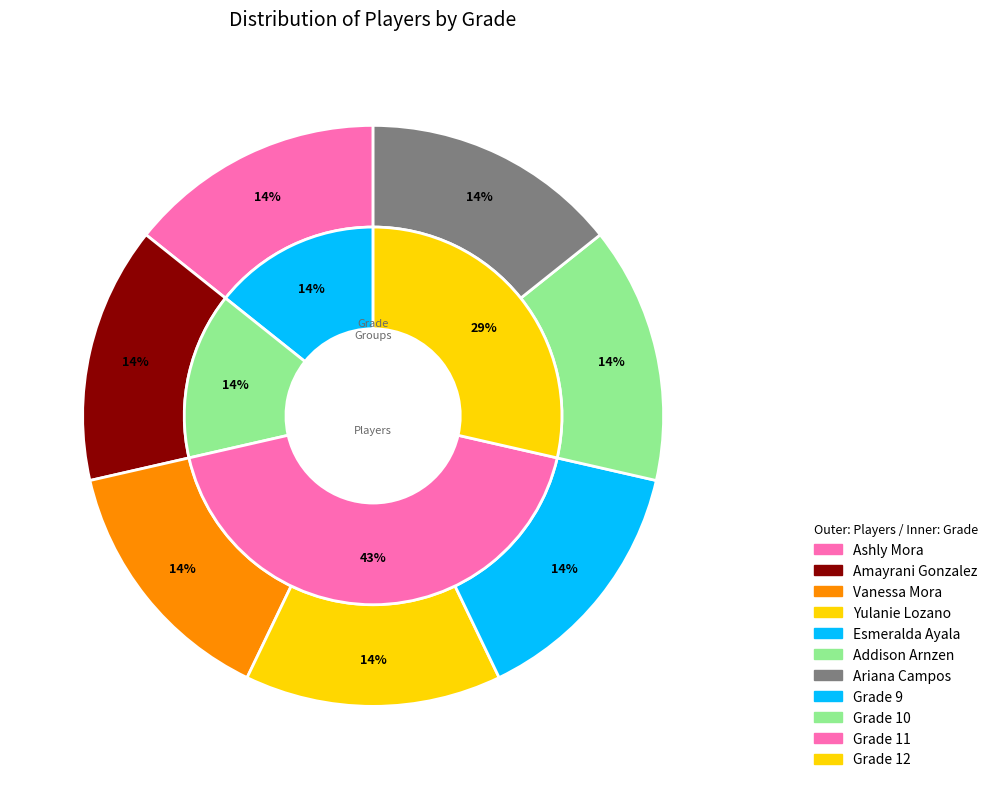

How many segments does this pie chart have?

7